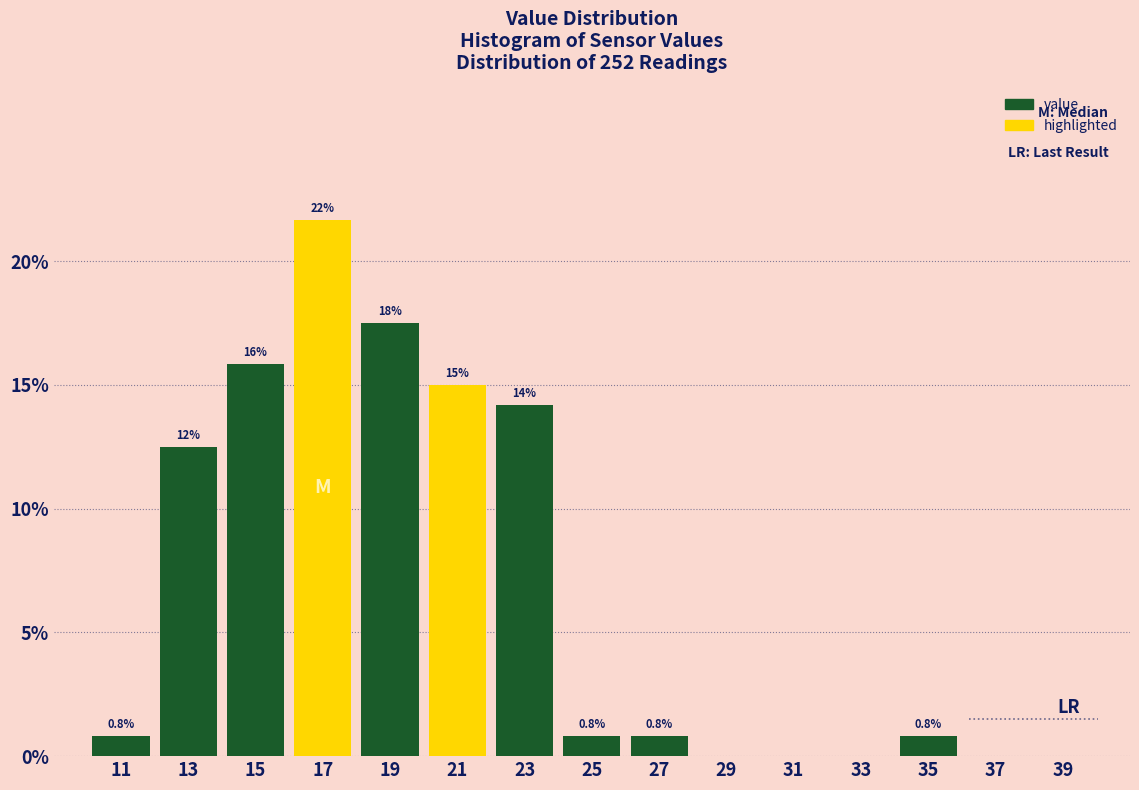

Which range on the x-axis has the tallest bar?

16 to 18